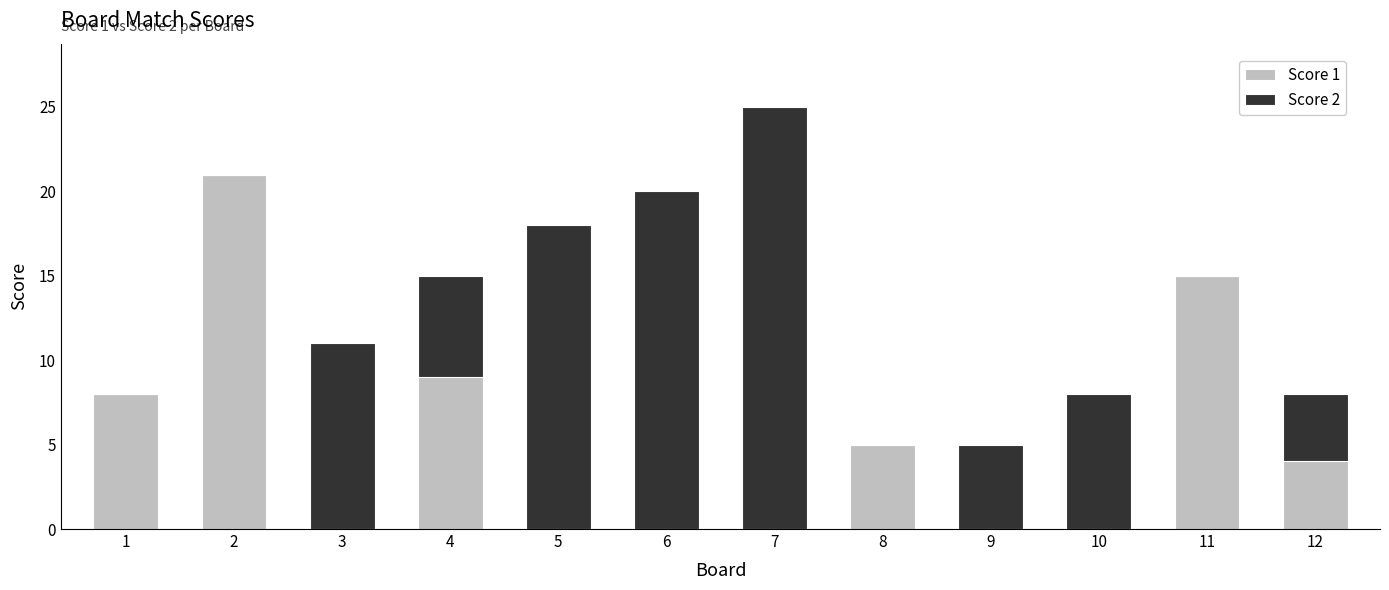

What is the total value across all series at 4?

15